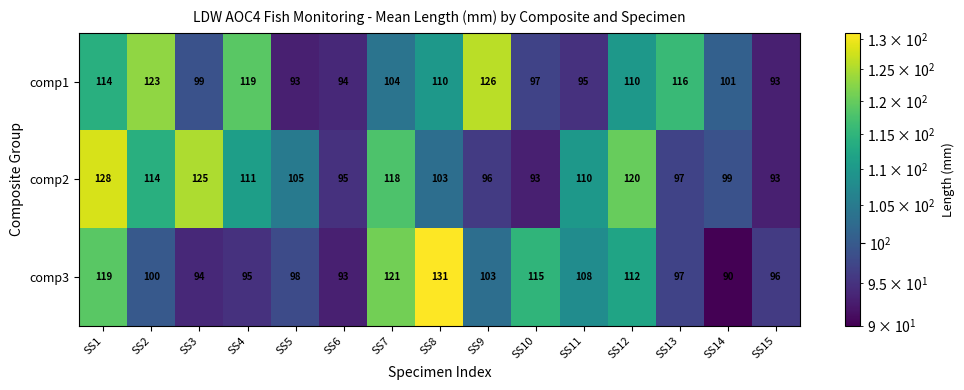

Rank the series by their average value, from lowest to highest.

comp3, comp1, comp2